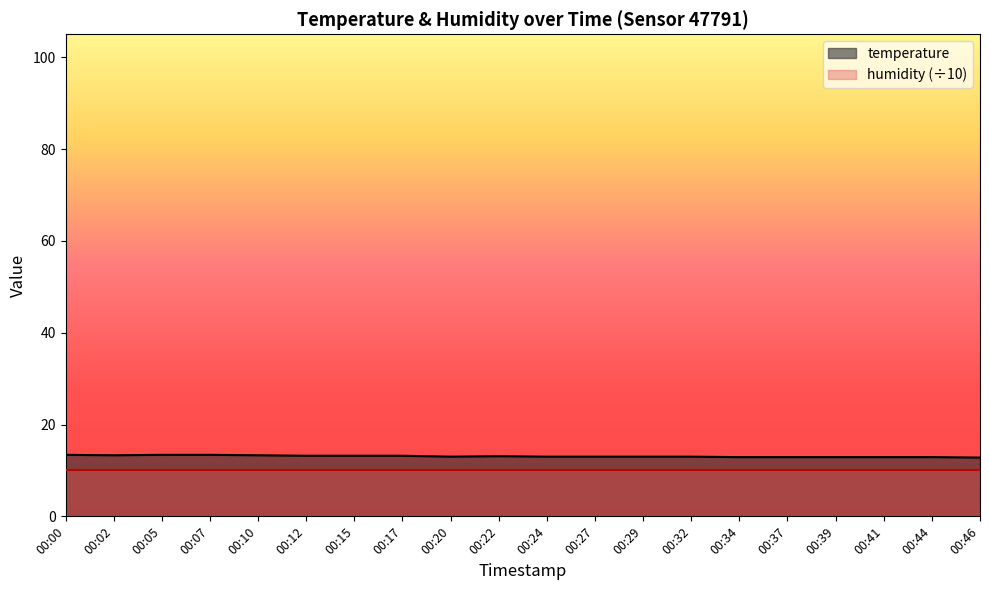

What is the approximate value at 00:00?

13.4